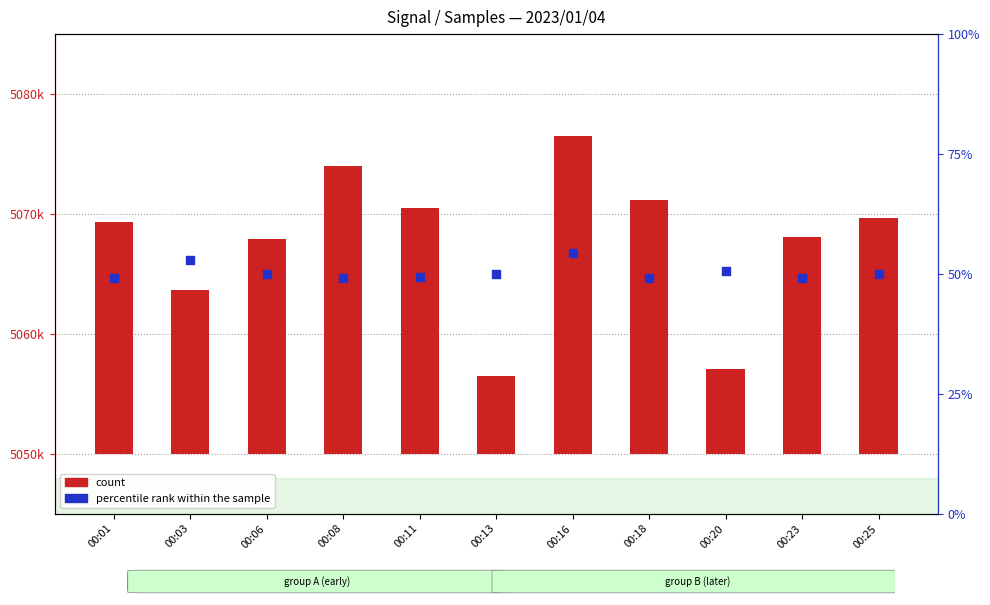

What are all the series names shown in the legend?

count, percentile rank within the sample